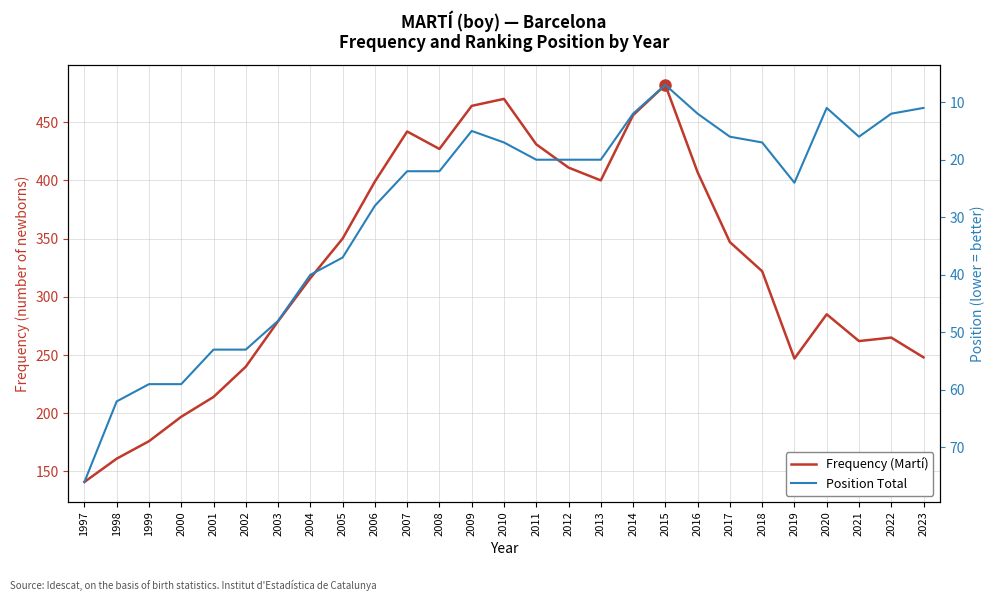

How many data points in Position Total are less than 20?

11